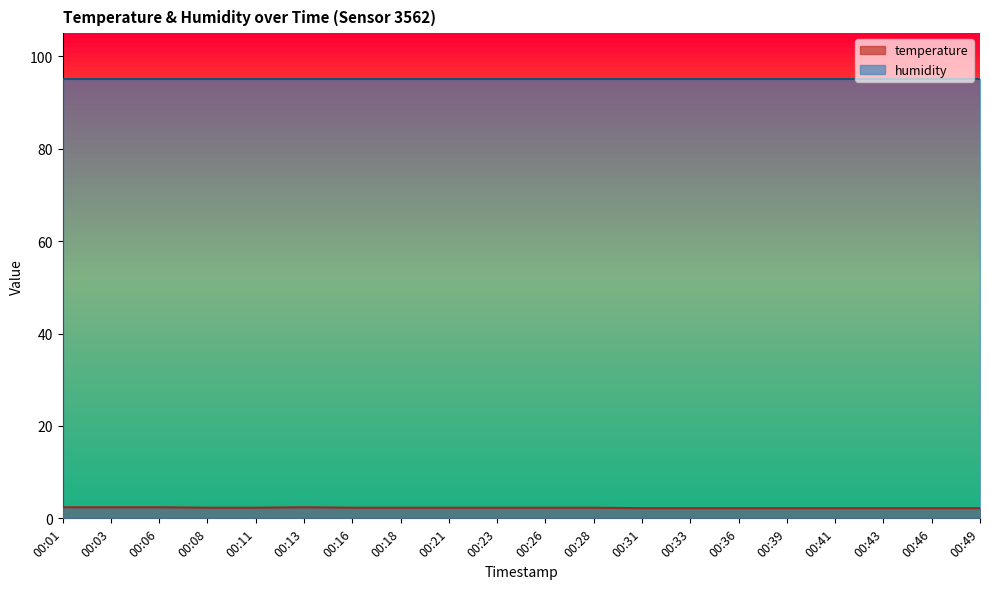

True or false: humidity and temperature intersect in this chart.

False